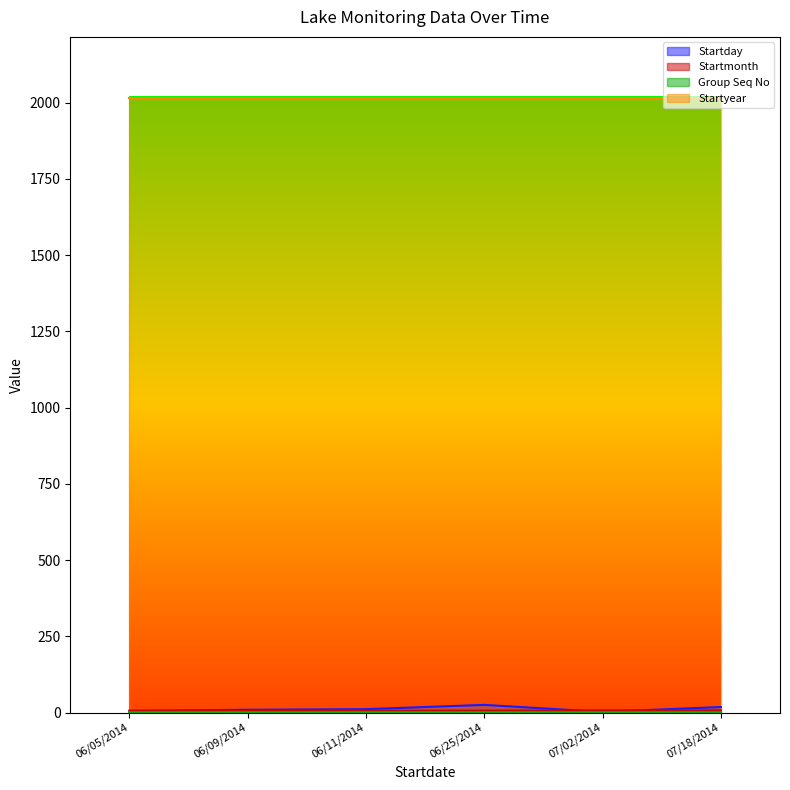

Which has a higher value, 06/05/2014 or 07/18/2014?

07/18/2014